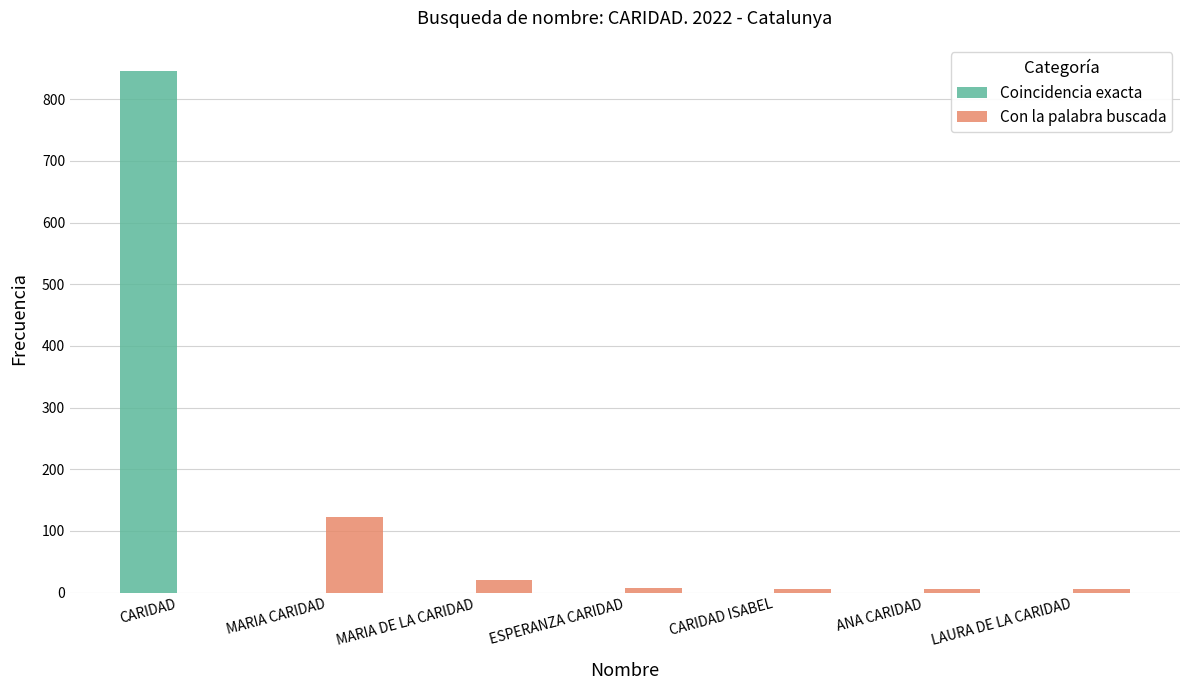

Which series changed the most between MARIA CARIDAD and ESPERANZA CARIDAD?

Con la palabra buscada